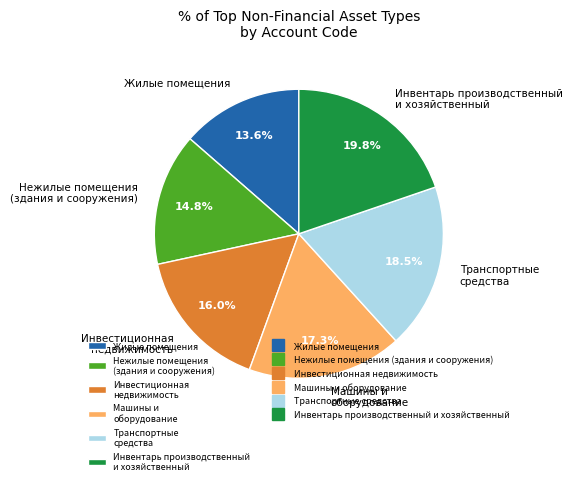

To the nearest percent, what is the difference between the largest and smallest slice percentages?

6%